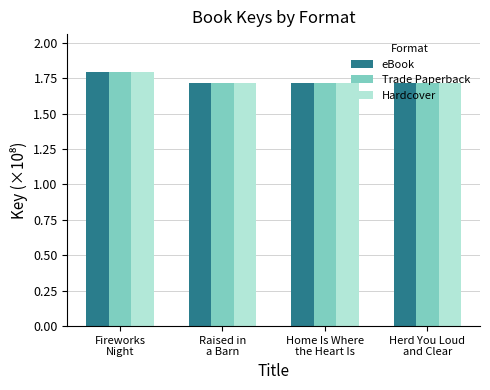

At how many categories does at least one series exceed 1?

4